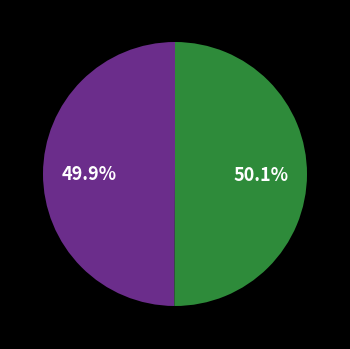

Is there any slice that represents more than half of the pie?

Yes